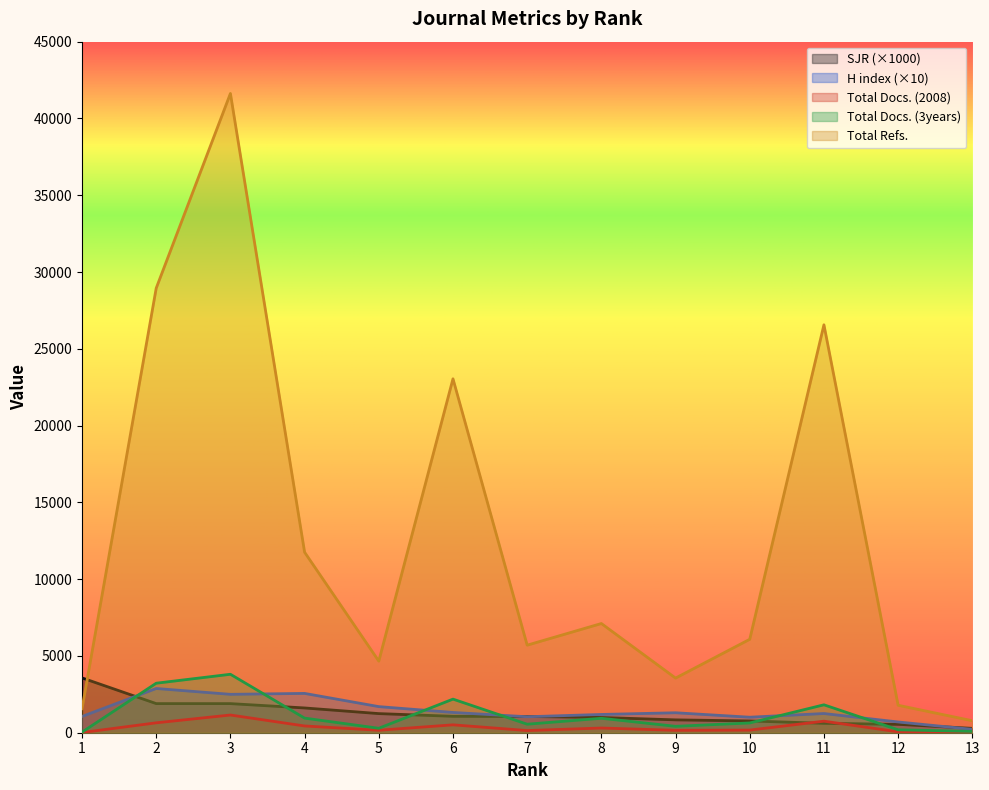

Rank the series by their maximum value, from highest to lowest.

Total Refs., Total Docs. (3years), SJR, H index, Total Docs. (2008)